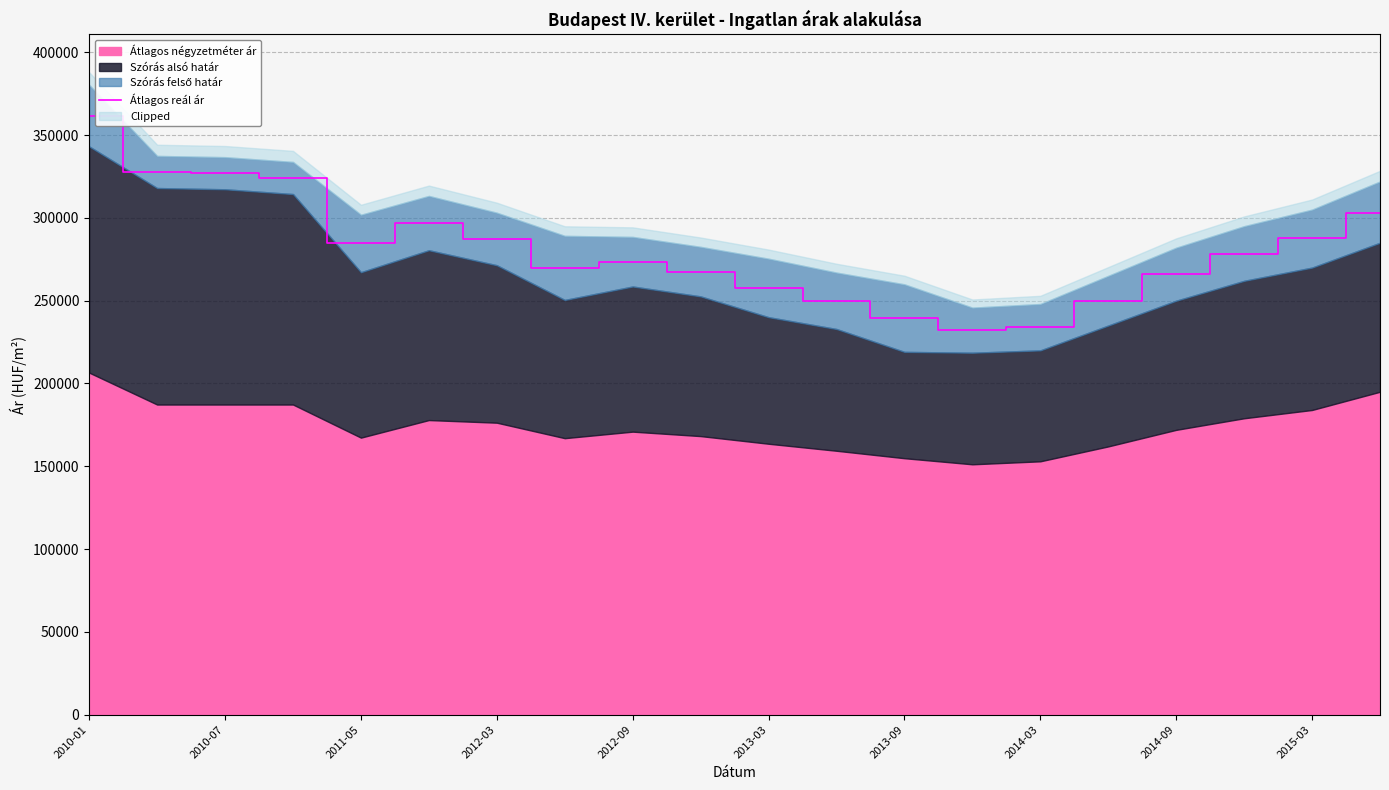

What is the highest value of the Átlagos reál ár series?

361778